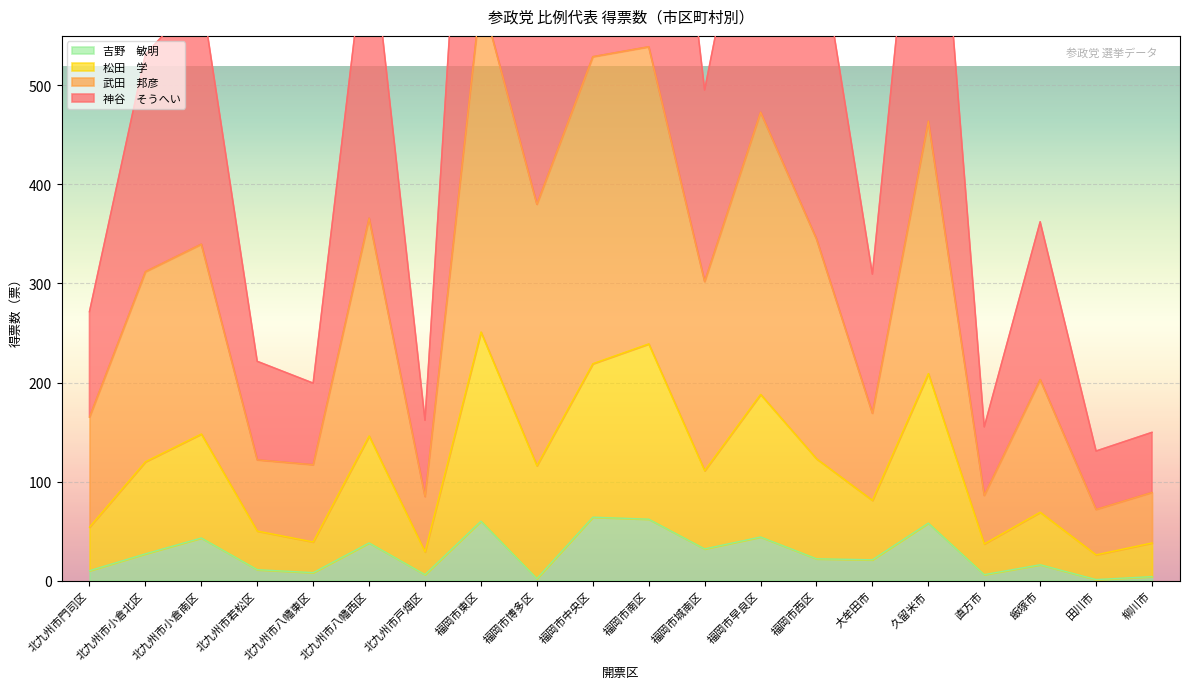

Which series changed the most between 大牟田市 and 田川市?

神谷　そうへい